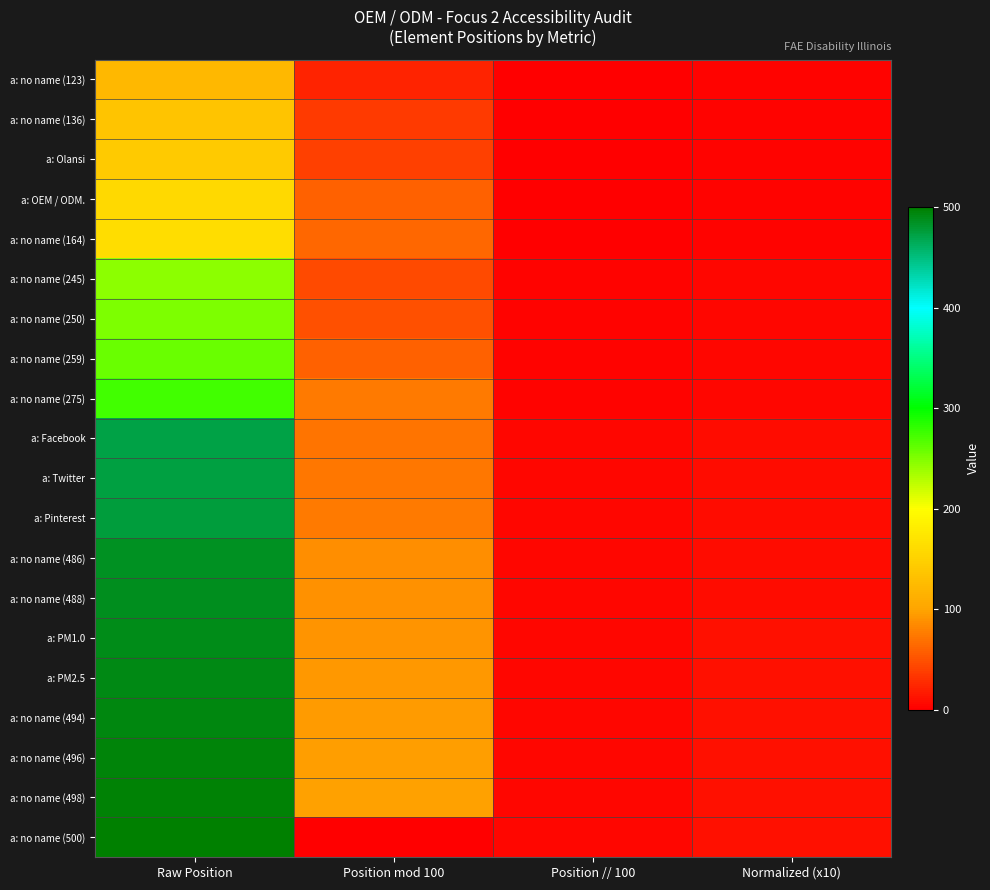

What is the maximum value shown in the chart?

500.0